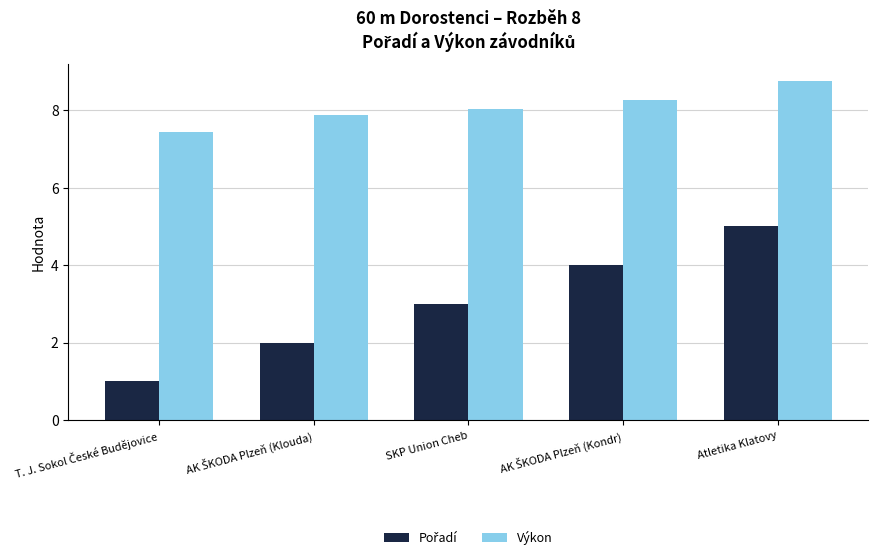

What is the difference between the maximum and minimum values in the Výkon series?

1.3